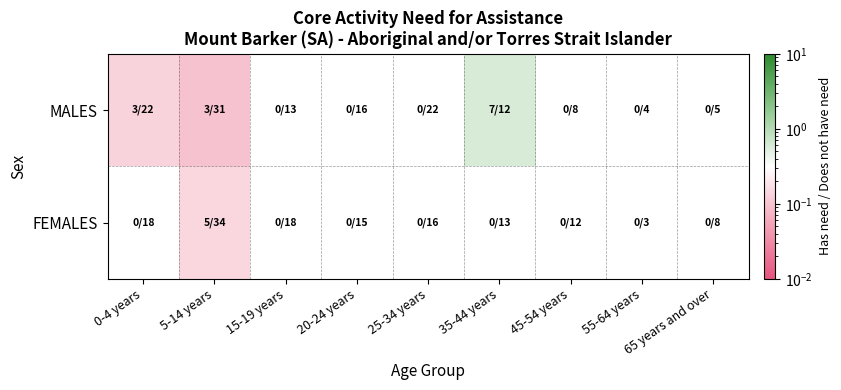

Between 45-54 years and 20-24 years, which is larger?

45-54 years